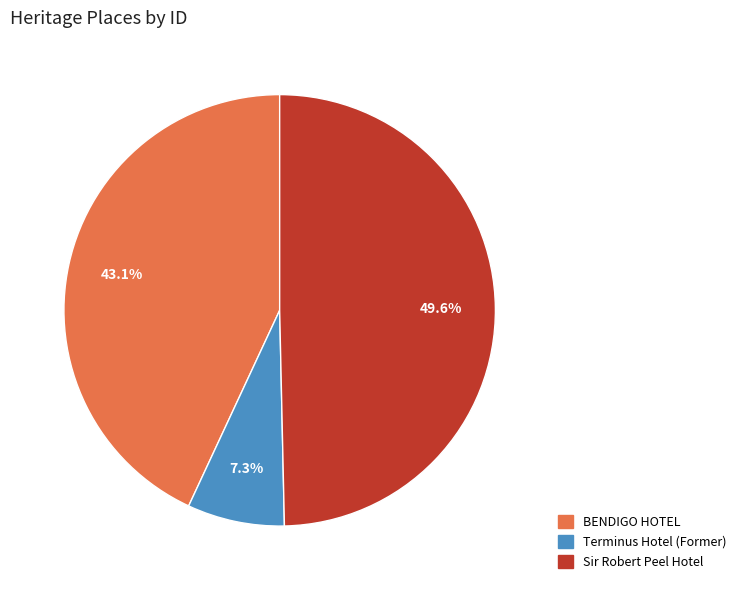

Which has a higher value, BENDIGO HOTEL or Terminus Hotel (Former)?

BENDIGO HOTEL